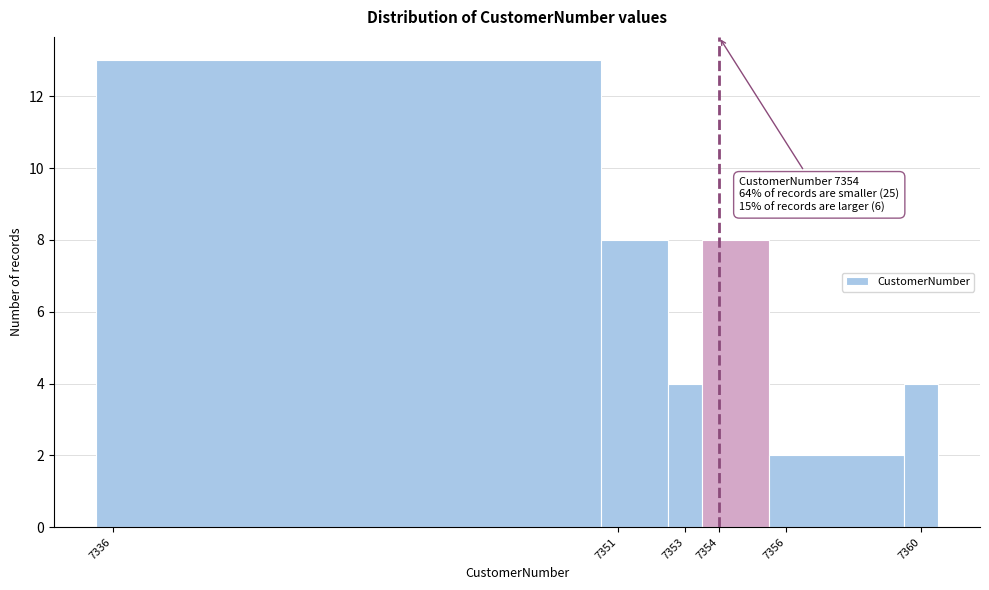

Over which range of the x-axis is the bar tallest?

7335.5 to 7350.5